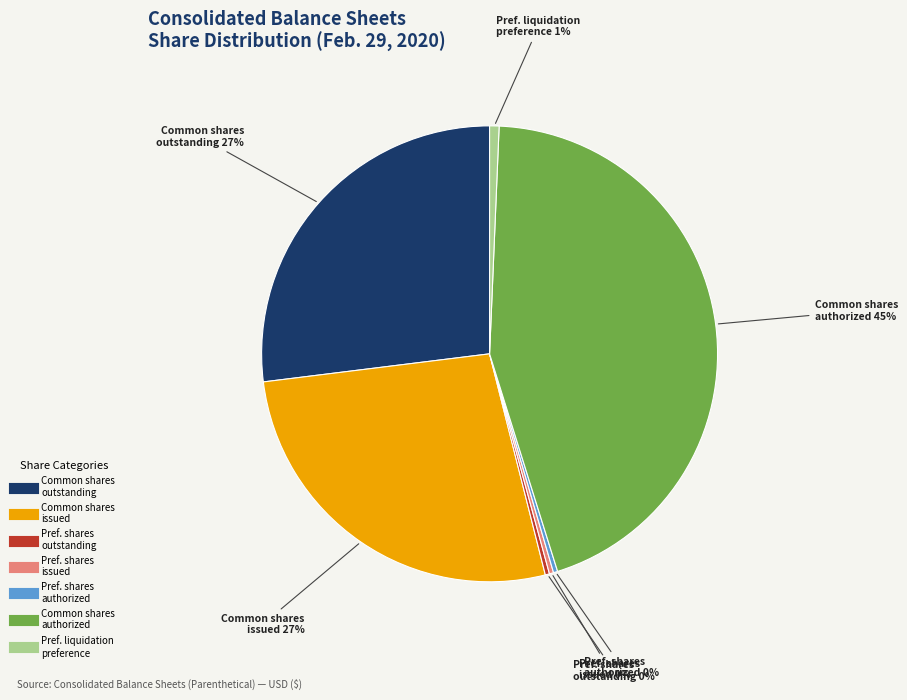

To the nearest percent, what is the average slice percentage?

14%